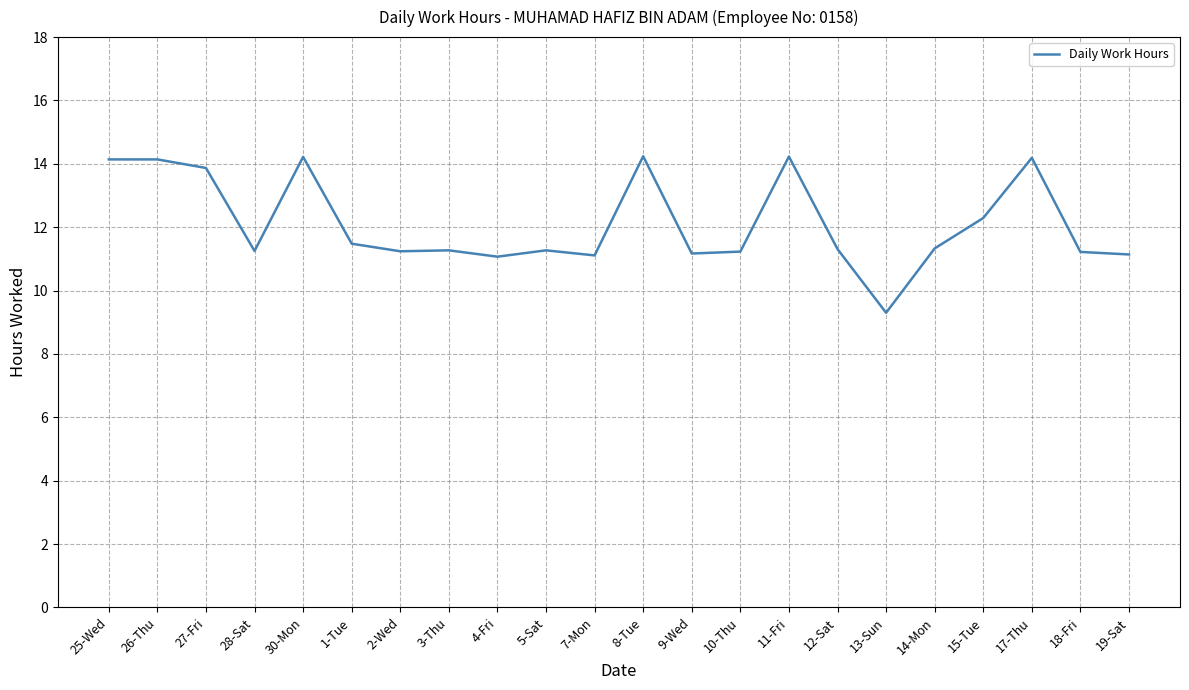

What is the minimum value shown in the chart?

9.3